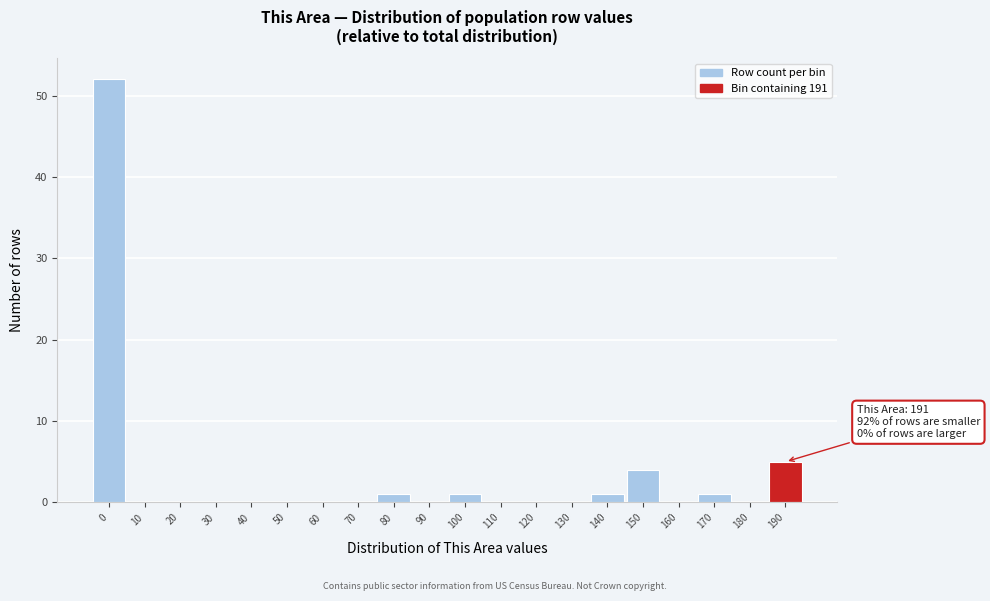

Reading left to right, what are all the values shown in this chart?

0=52	10=0	20=0	30=0	40=0	50=0	60=0	70=0	80=1	90=0	100=1	110=0	120=0	130=0	140=1	150=4	160=0	170=1	180=0	190=5